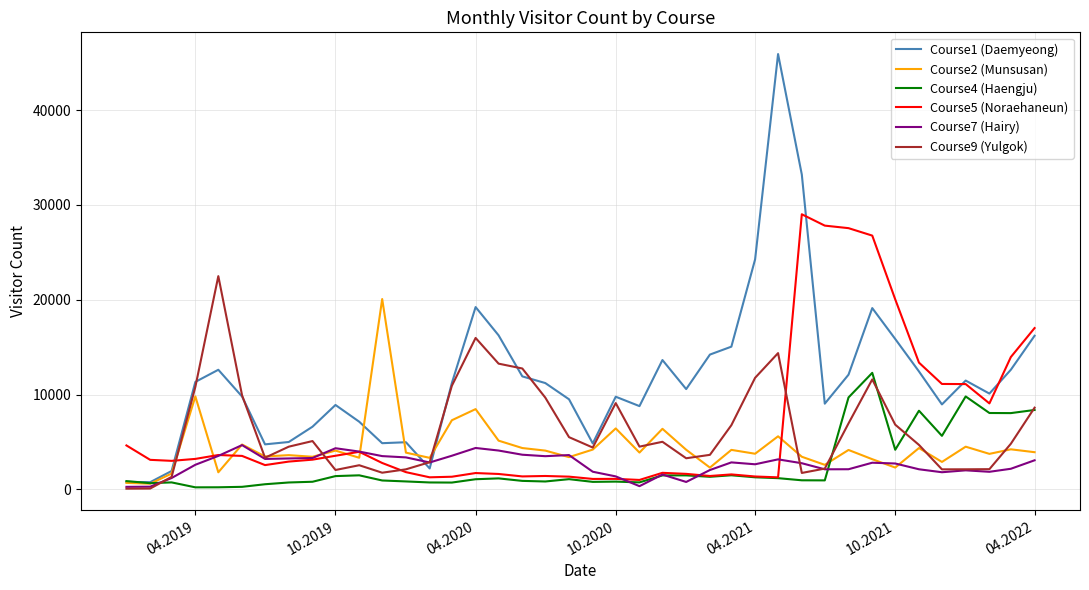

Rank the series by their maximum value, from lowest to highest.

Course7 (Hairy), Course4 (Haengju), Course2 (Munsusan), Course9 (Yulgok), Course5 (Noraehaneun), Course1 (Daemyeong)